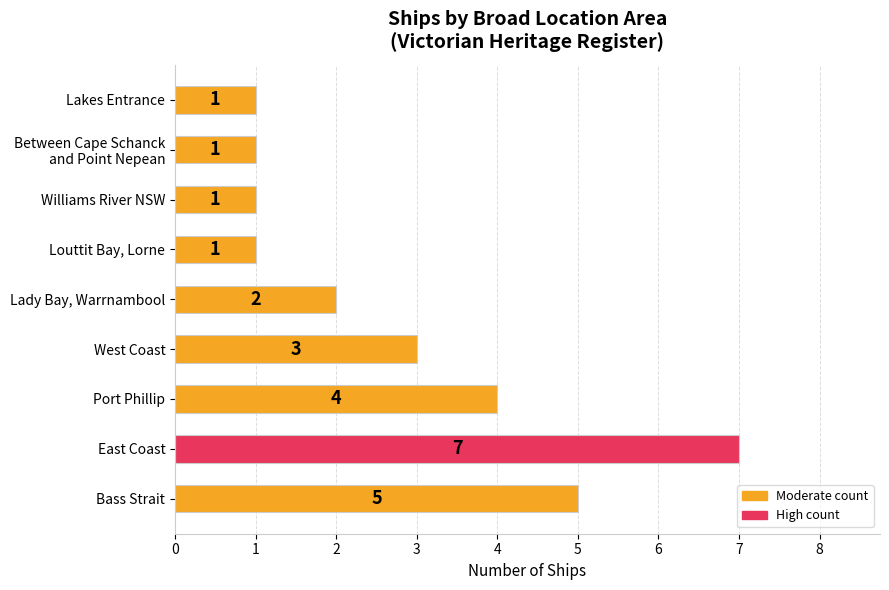

What is the sum of all values?

25